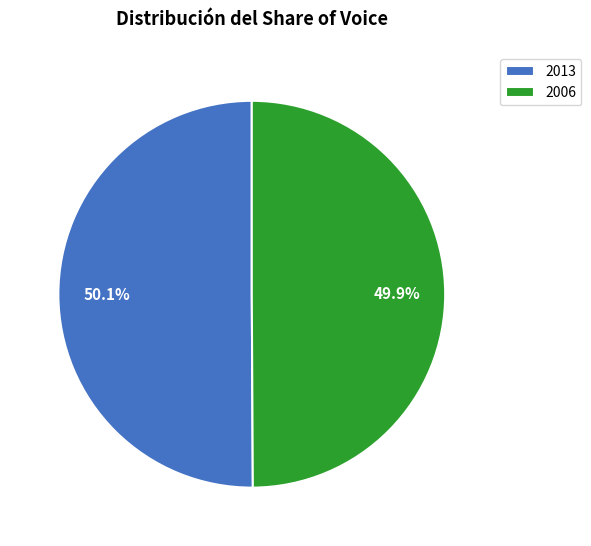

Is there a majority slice in this chart?

Yes